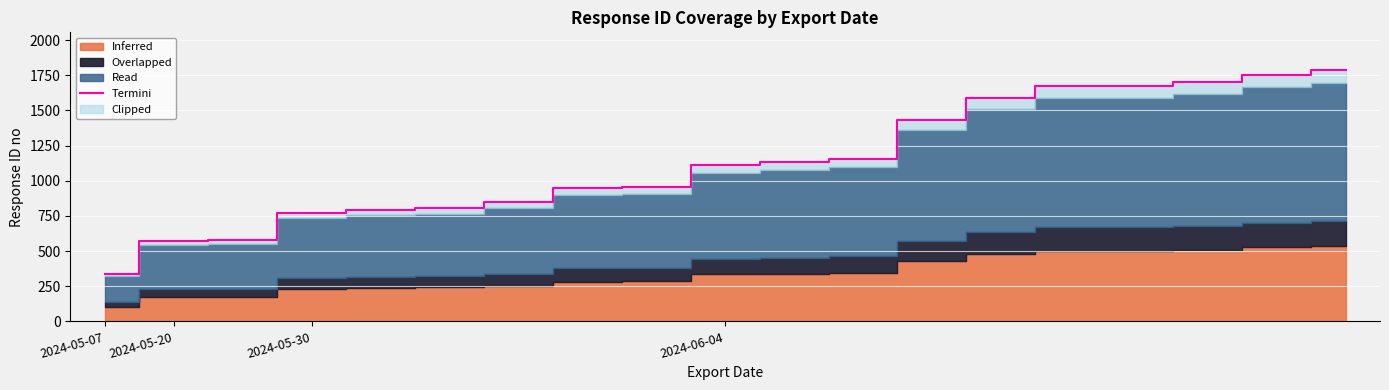

What is the change in value from 2024-05-20 to 17?

+1184.0